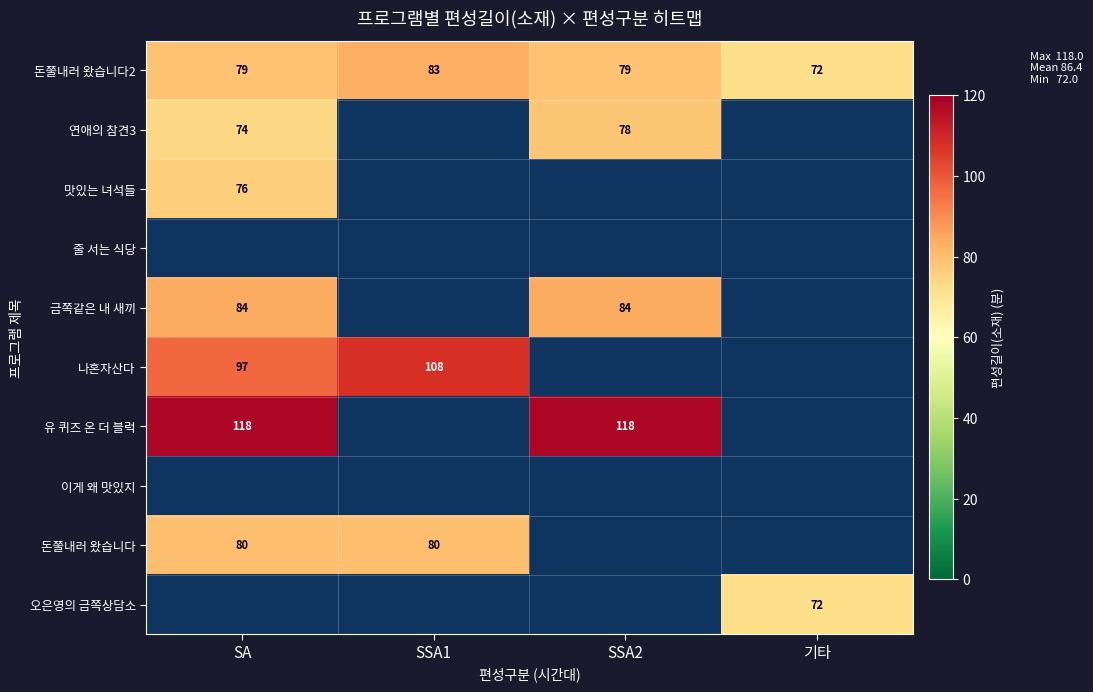

How many series are shown in this chart?

10